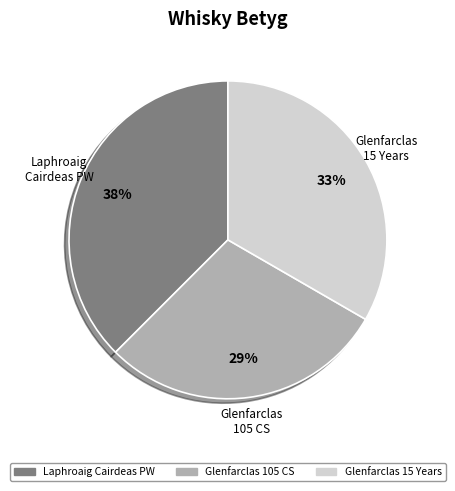

To the nearest percent, what is the average slice percentage?

33%